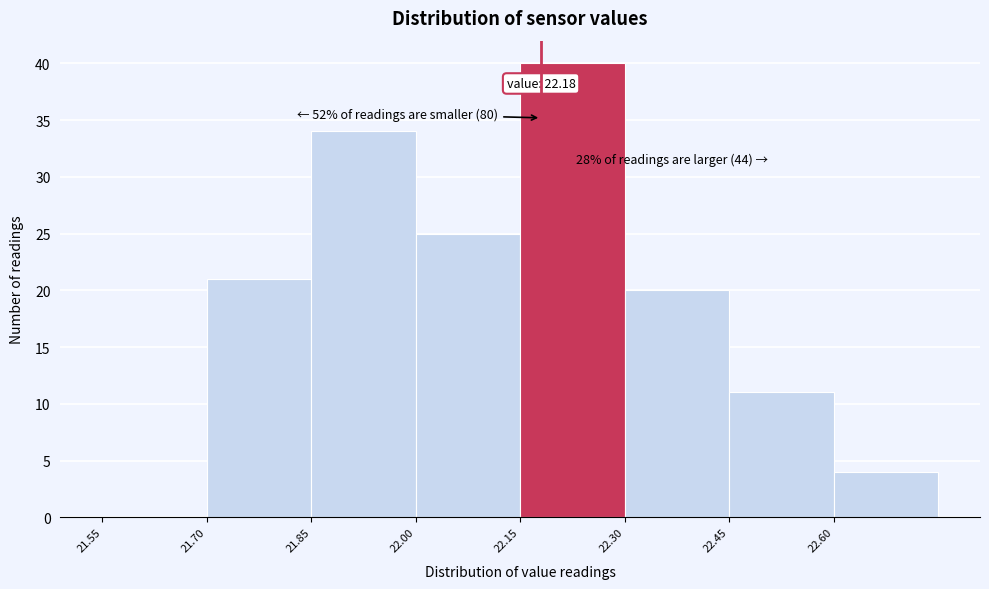

Over which range of the x-axis is the bar tallest?

22.15 to 22.30